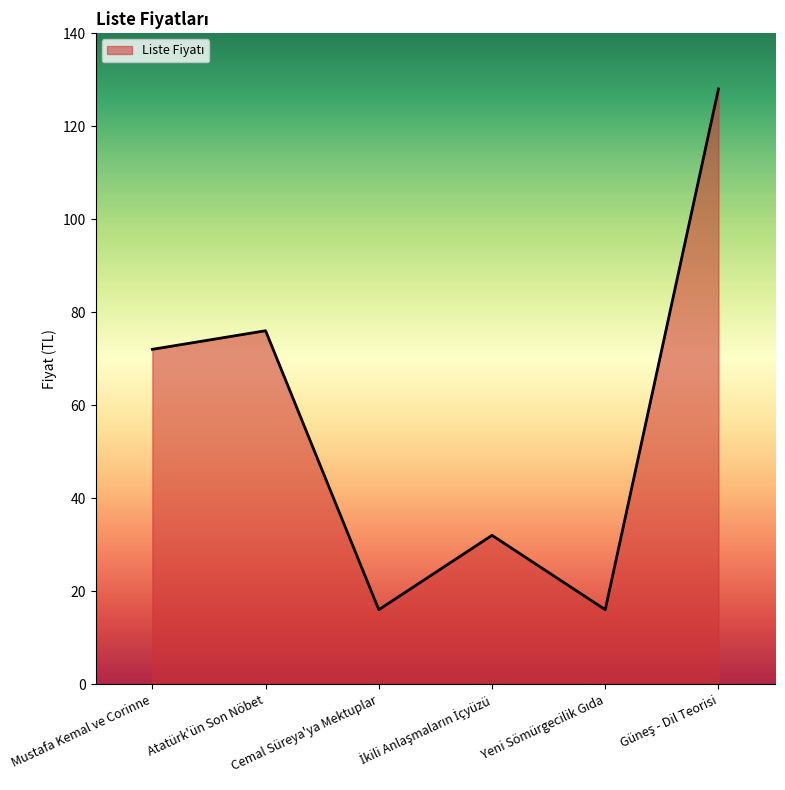

What is the maximum value shown in the chart?

128